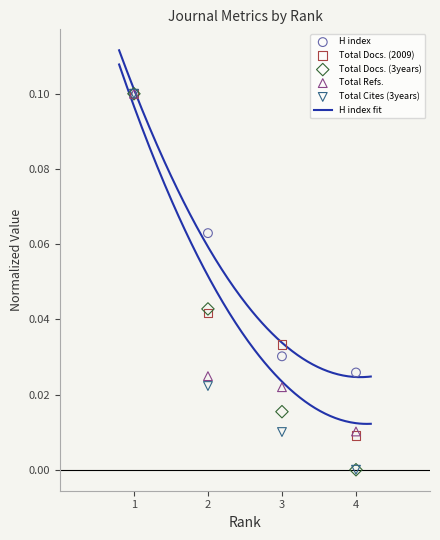

Which series has the largest total across all categories?

H index